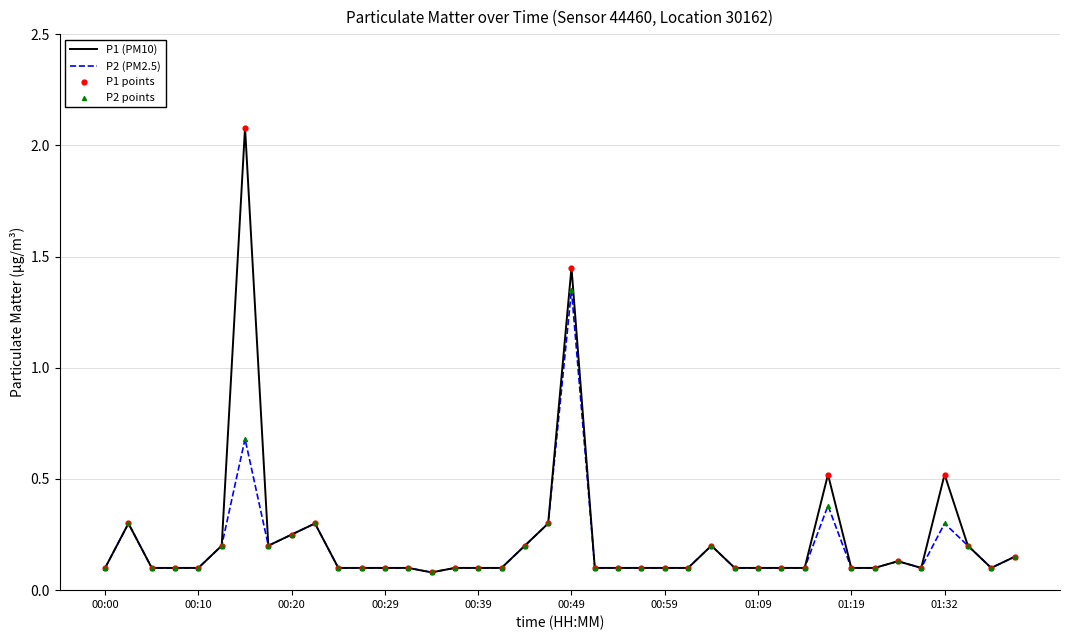

Which series has the largest range (max minus min)?

P1 (PM10)